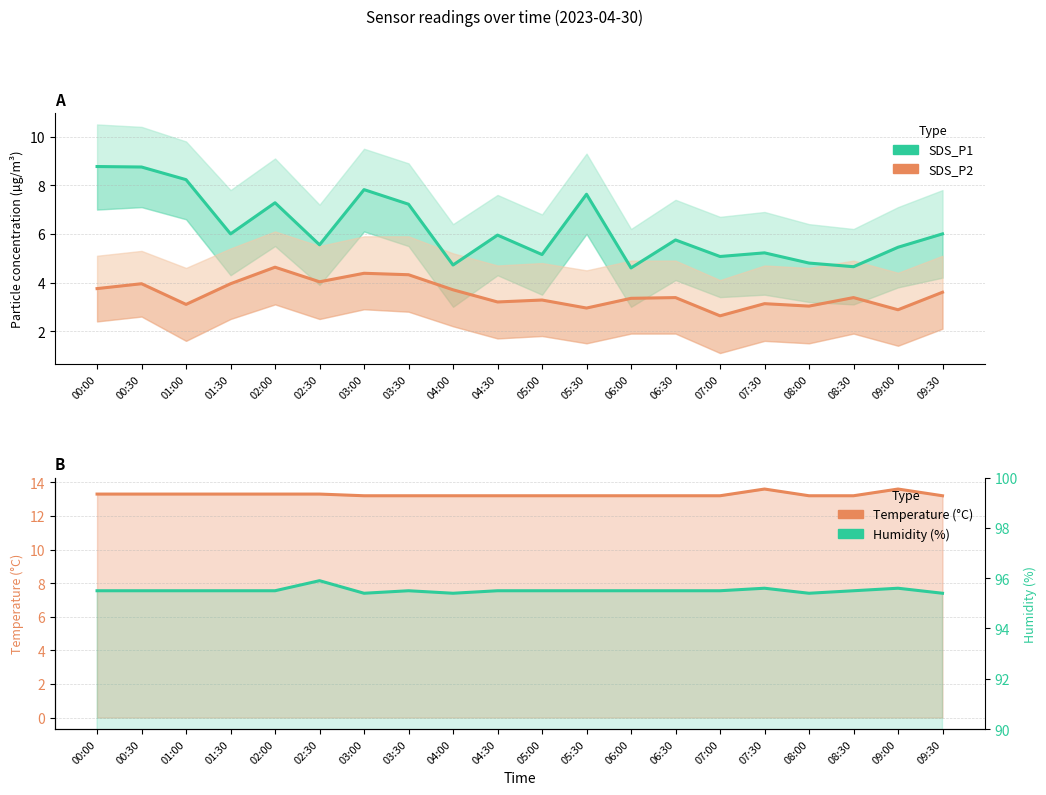

True or false: SDS_P1 has a value of 14.6 at 00:00.

False